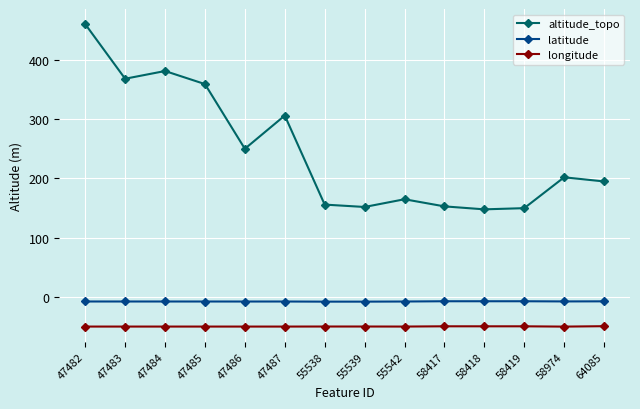

What is the difference between the latitude values at 64085 and 47487?

0.3